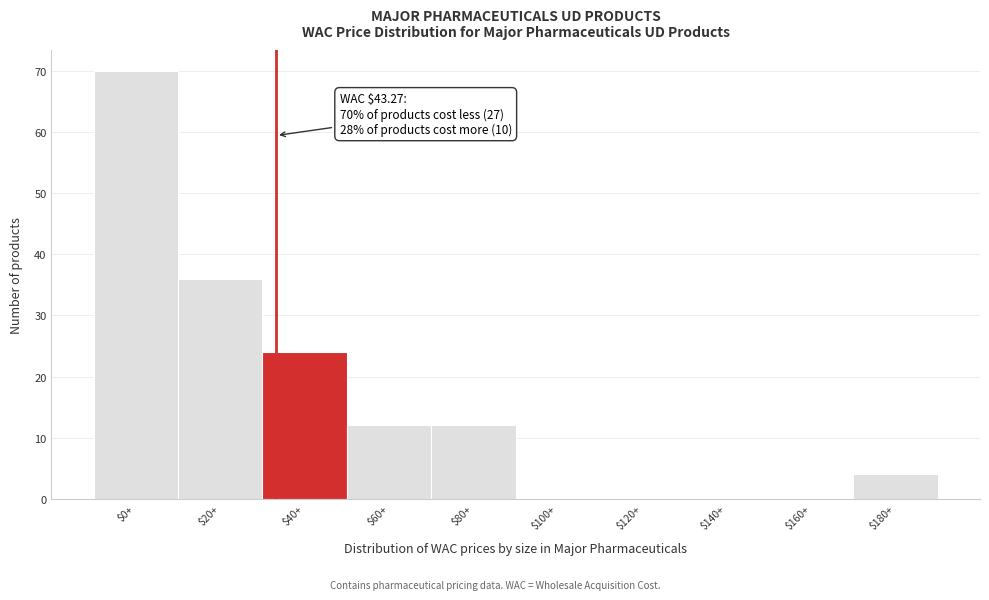

At which category does the chart reach its peak across all series?

$0+